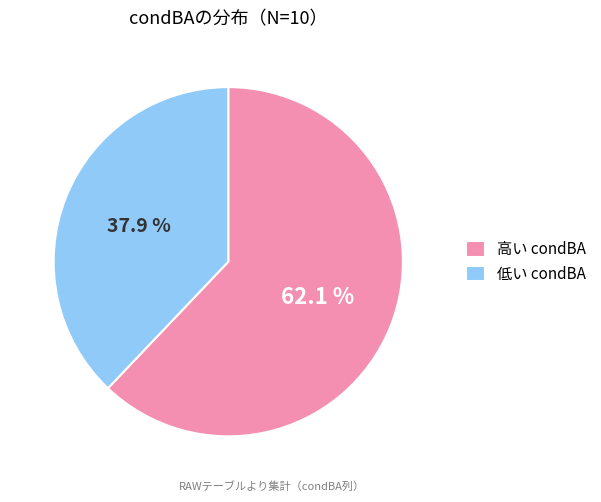

How many slices are in this pie chart?

2